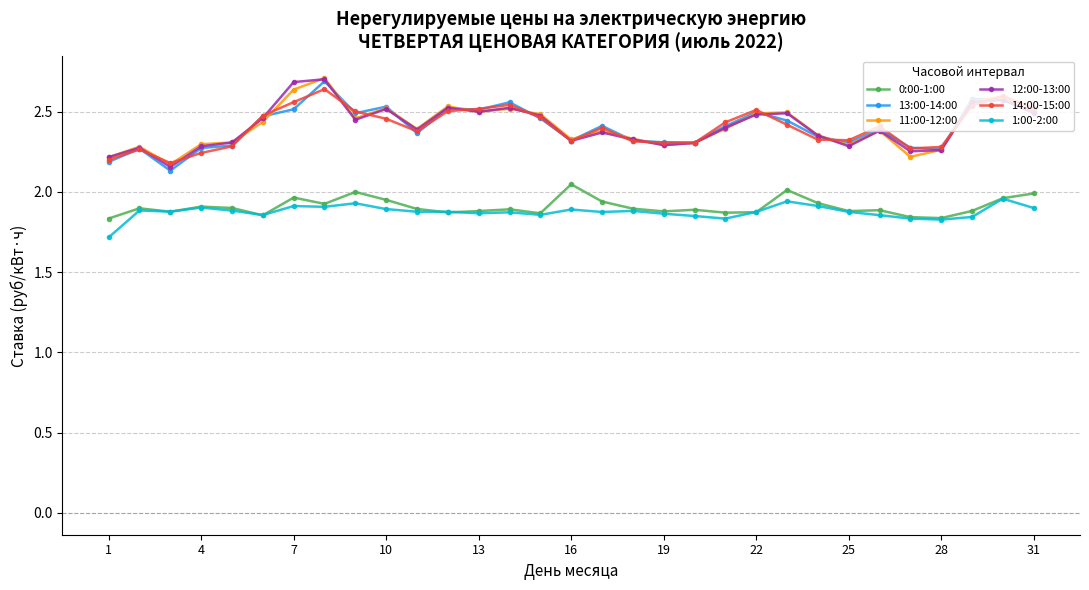

At how many categories does at least one series exceed 1?

31